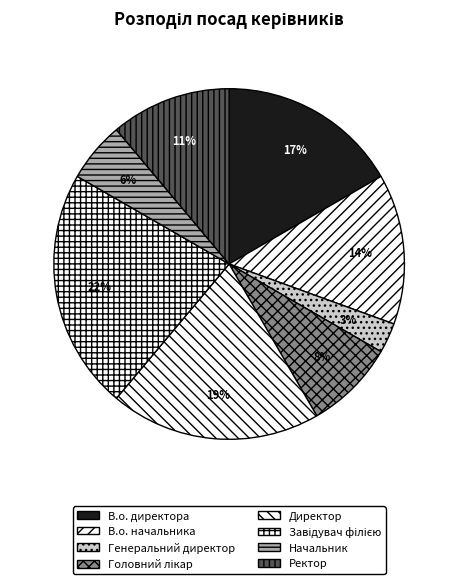

How many slices are in this pie chart?

8